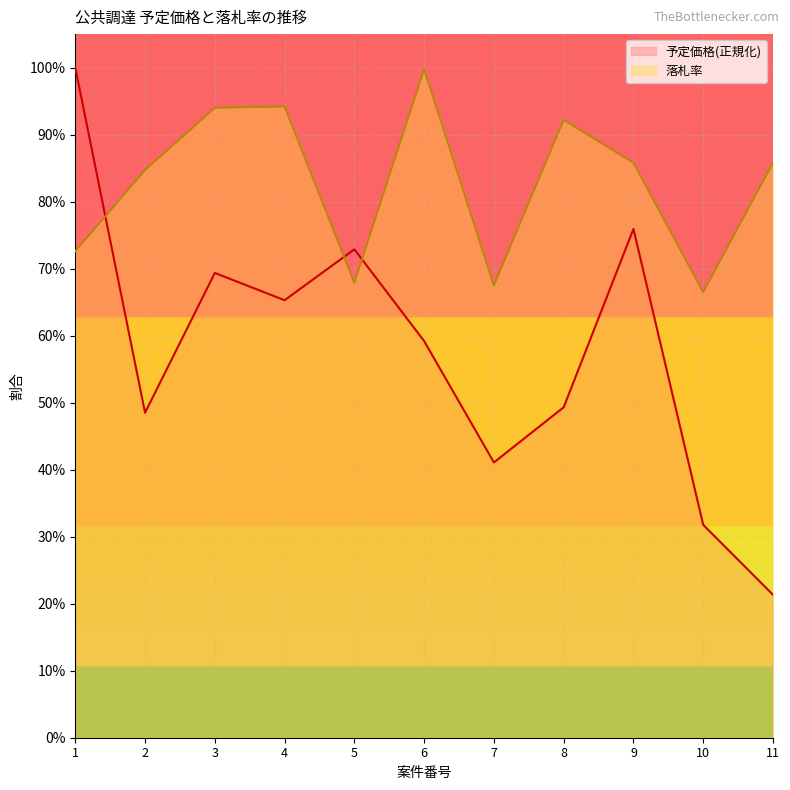

List the labels in order of 落札率 value, largest first.

6, 4, 3, 8, 9, 11, 2, 1, 5, 7, 10